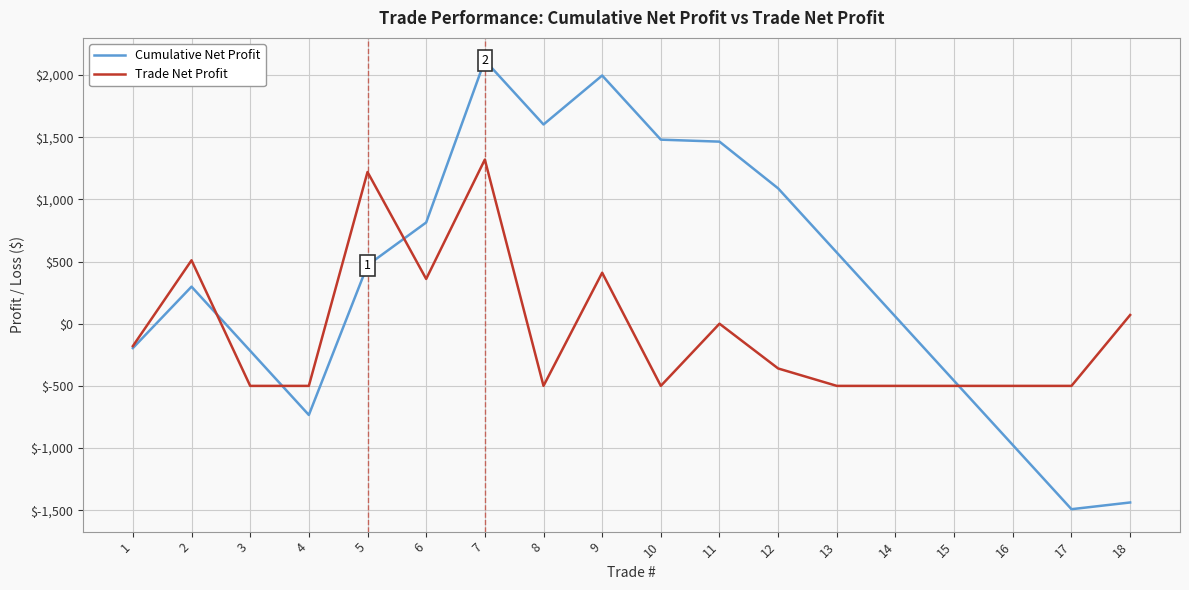

Which series ends up on top after the final intersection of Cumulative Net Profit and Trade Net Profit?

Trade Net Profit